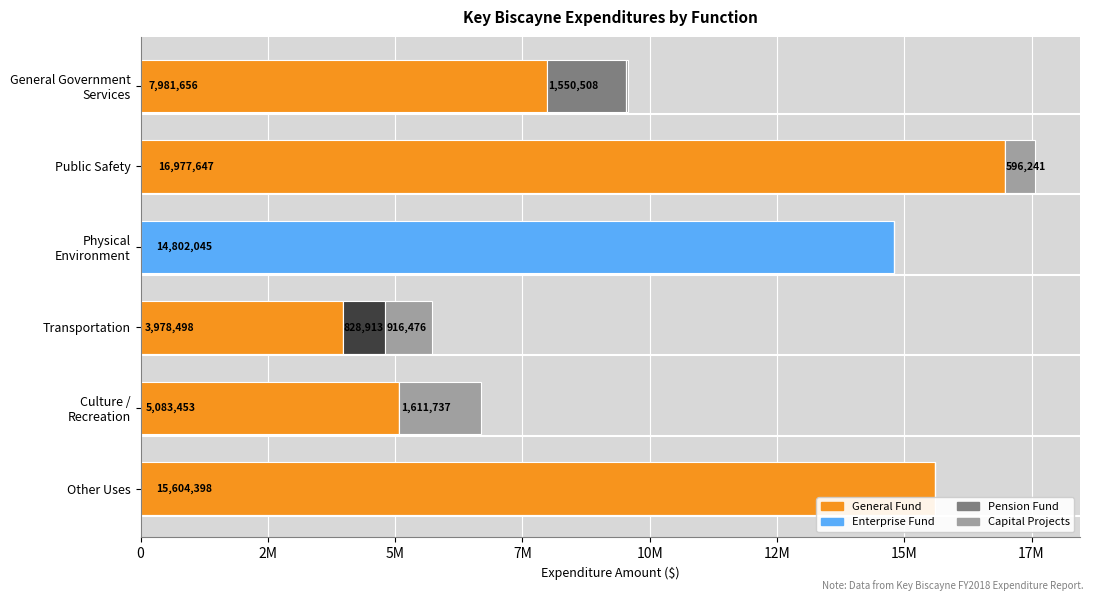

At which category is the sum across all series the highest?

Public Safety